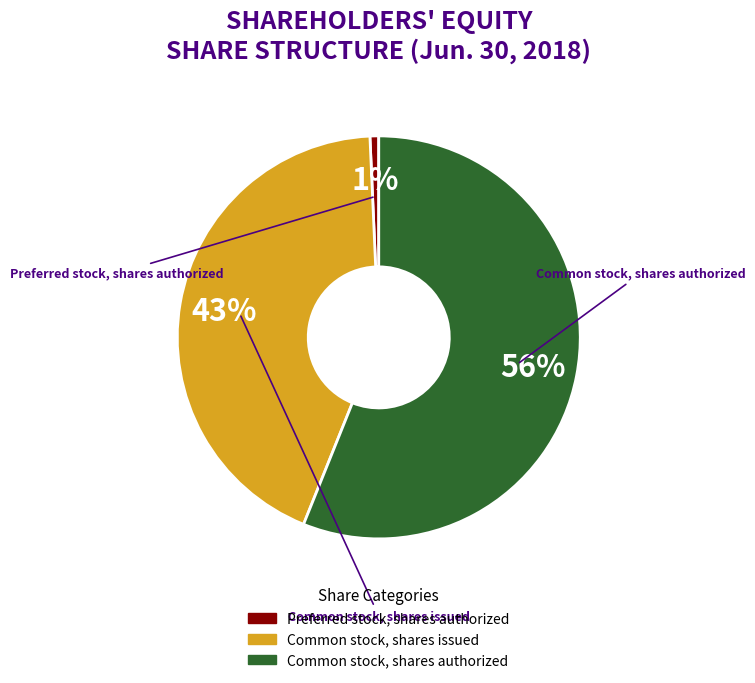

The Common stock, shares issued slice represents 43% of the pie. True or false?

True